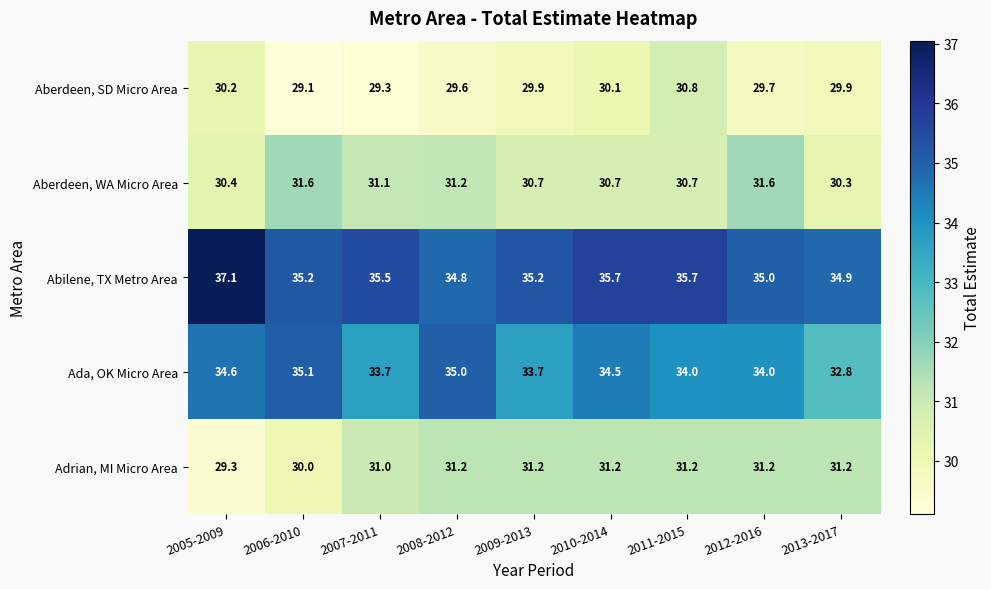

What is the spread (max minus min) of values at 2013-2017?

5.0